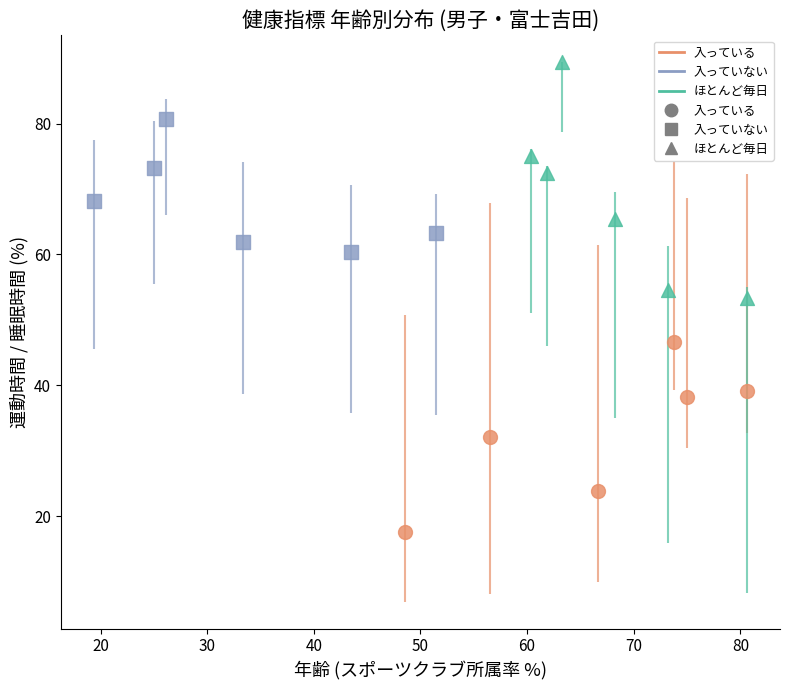

Which series reaches the minimum Y coordinate?

入っている